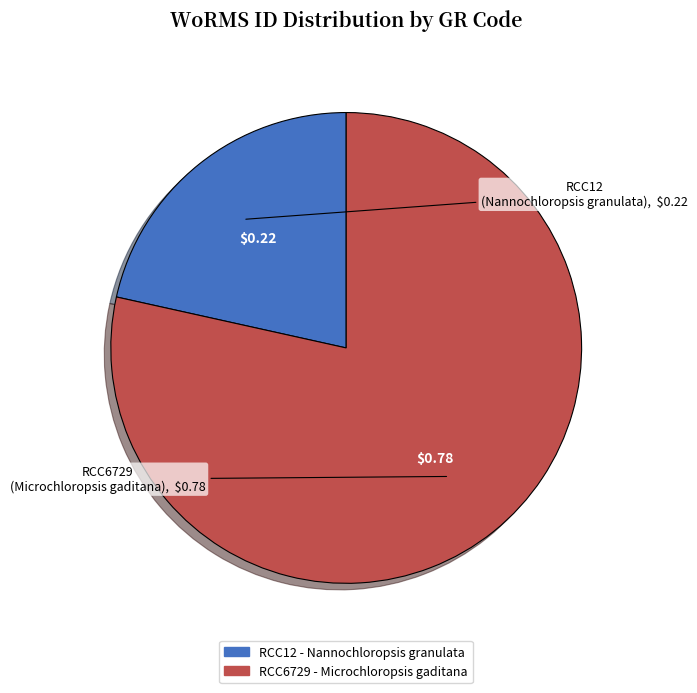

True or false: RCC12 accounts for 15% of the total.

False